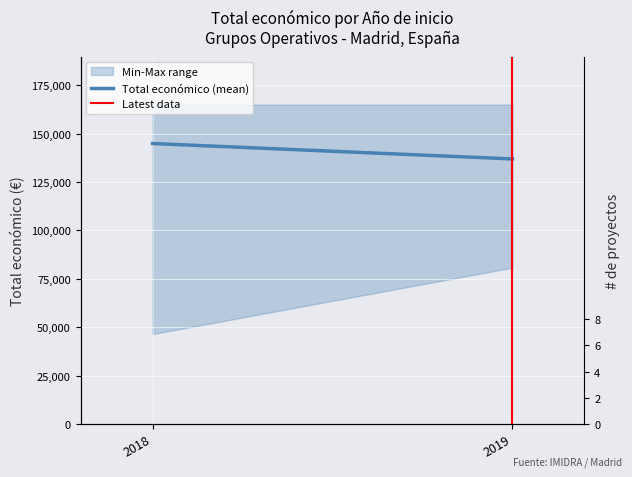

How many distinct data groups are displayed?

2